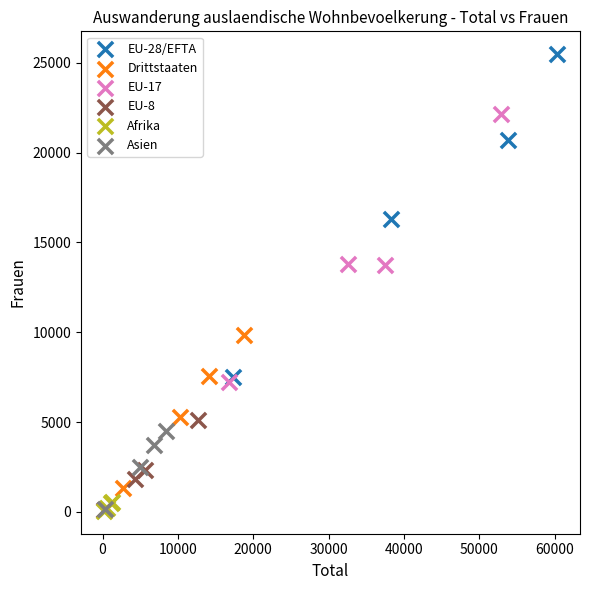

Which series has the largest Y range (max minus min)?

EU-28/EFTA